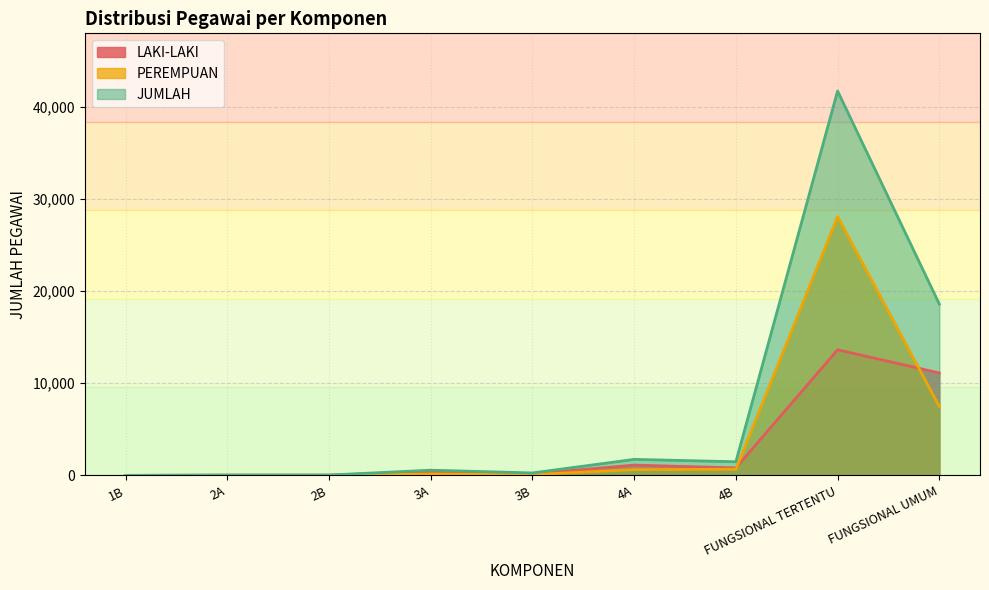

How many lines are shown in the chart?

3